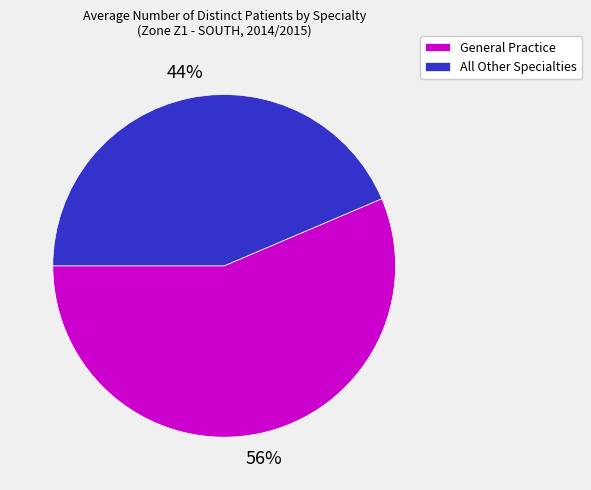

Between General Practice and All Other Specialties, which is larger?

General Practice